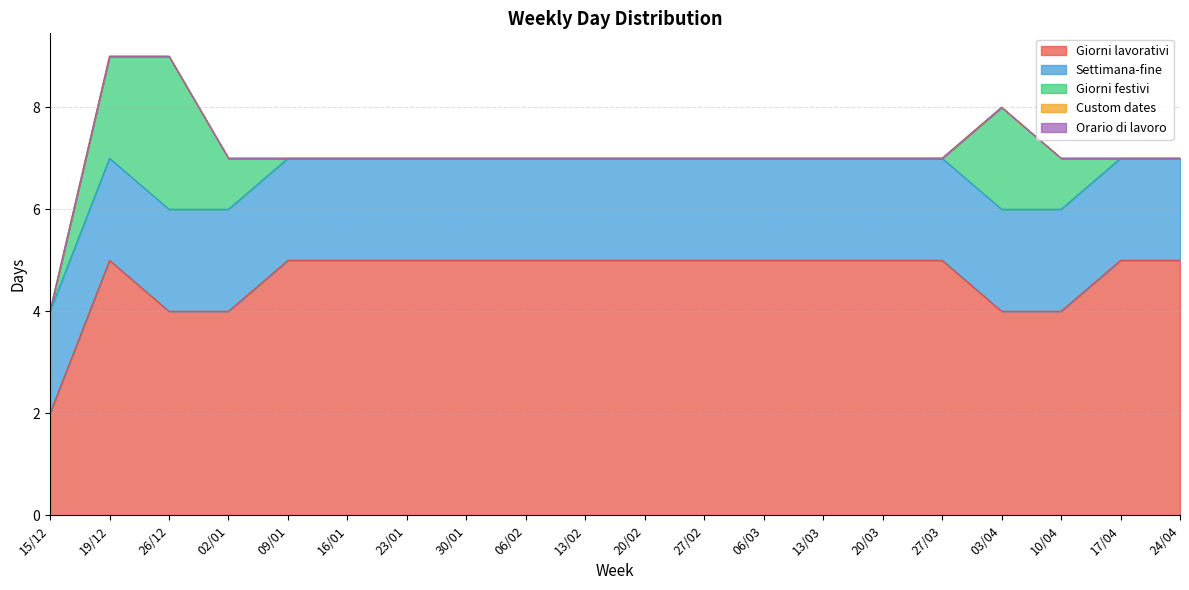

List the labels in order of Orario di lavoro value, smallest first.

15/12, 19/12, 26/12, 02/01, 09/01, 16/01, 23/01, 30/01, 06/02, 13/02, 20/02, 27/02, 06/03, 13/03, 20/03, 27/03, 03/04, 10/04, 17/04, 24/04